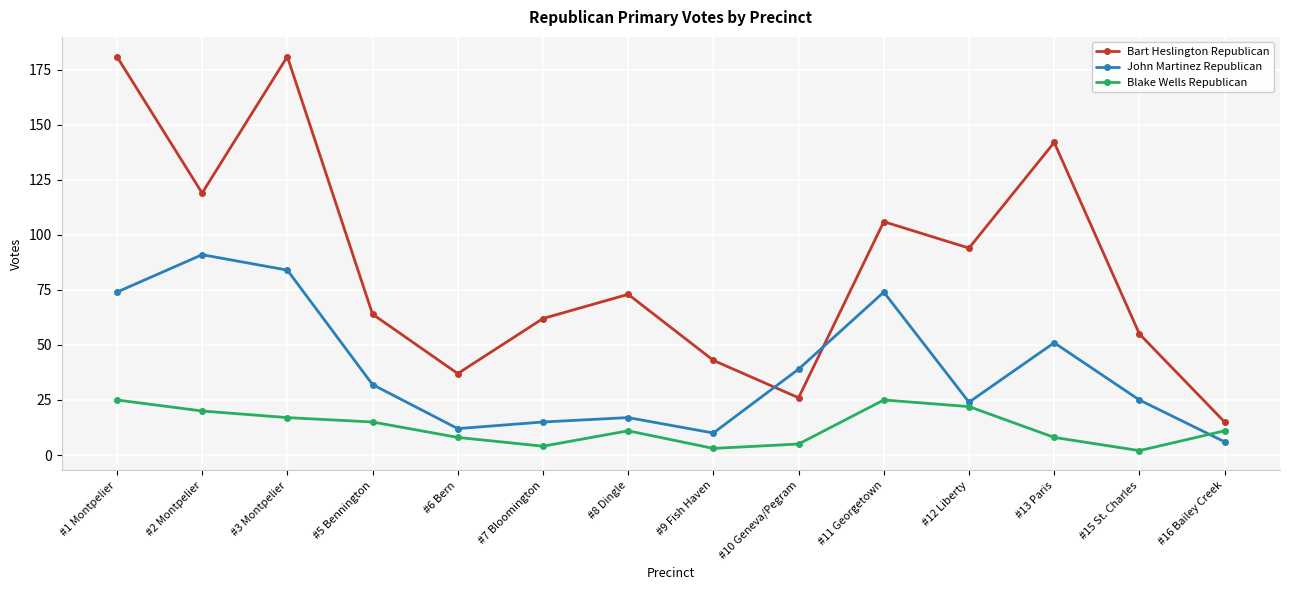

Rank the series by their maximum value, from highest to lowest.

Bart Heslington Republican, John Martinez Republican, Blake Wells Republican